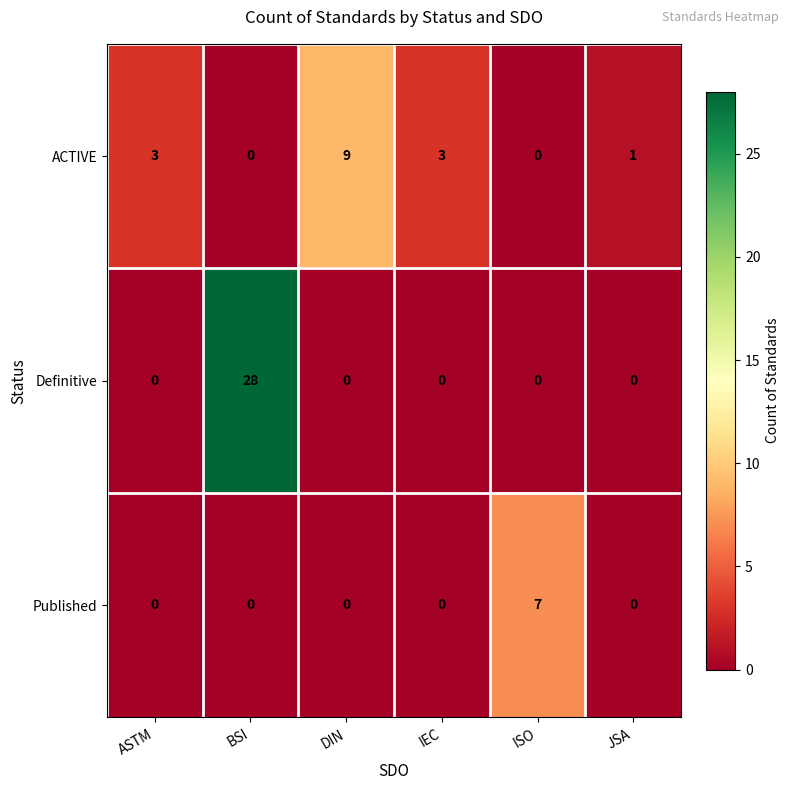

Reading left to right, transcribe all the data shown in this chart.

ACTIVE: ASTM=3	BSI=0	DIN=9	IEC=3	ISO=0	JSA=1
Definitive: ASTM=0	BSI=28	DIN=0	IEC=0	ISO=0	JSA=0
Published: ASTM=0	BSI=0	DIN=0	IEC=0	ISO=7	JSA=0